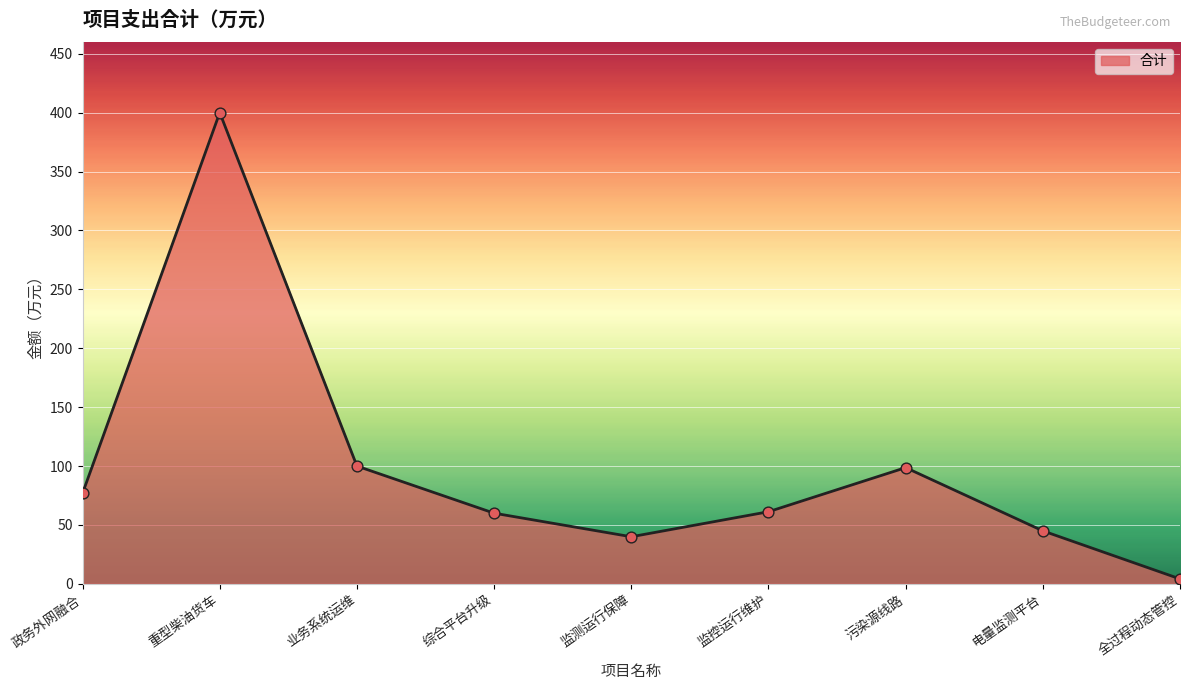

Approximately how many times larger is the value at 电量监测平台 compared to 监控运行维护?

0.7